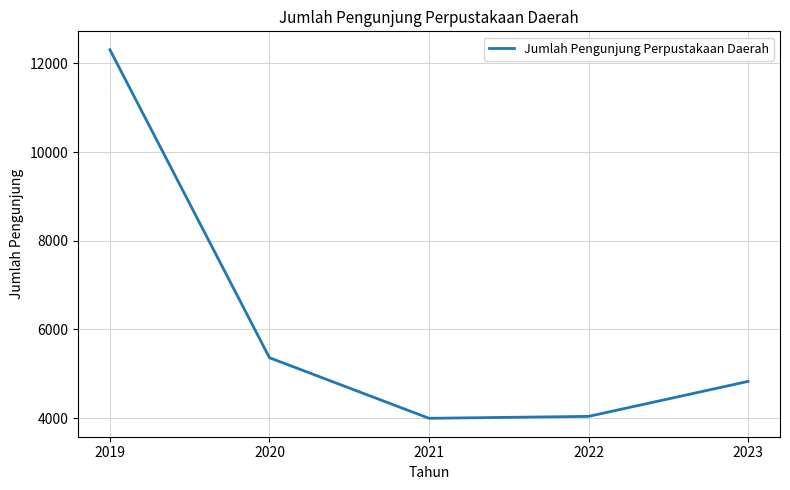

True or false: there are more than 2 points higher than both neighbors.

False